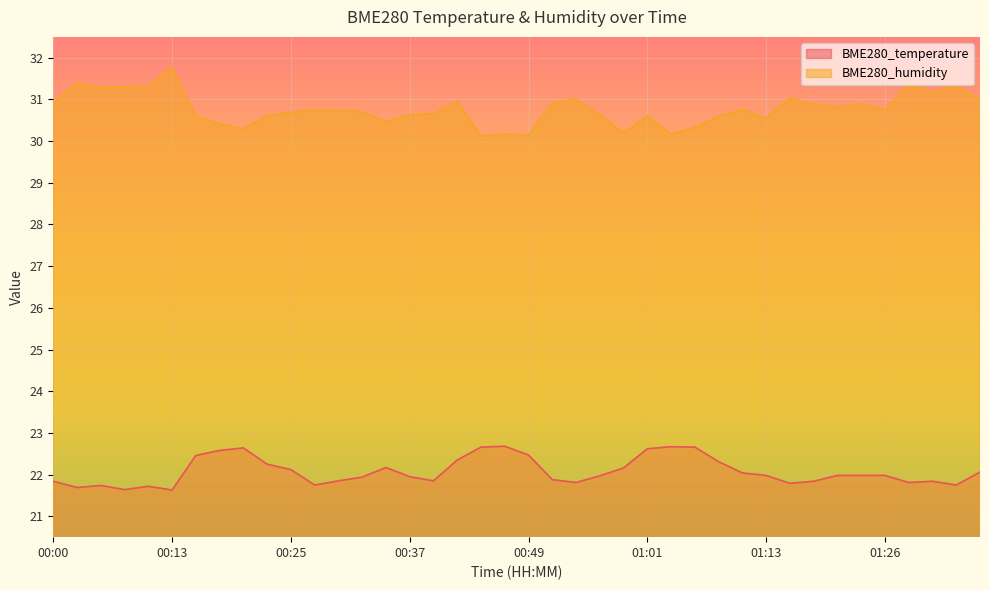

Between 01:04 and 01:23, which is larger?

01:04